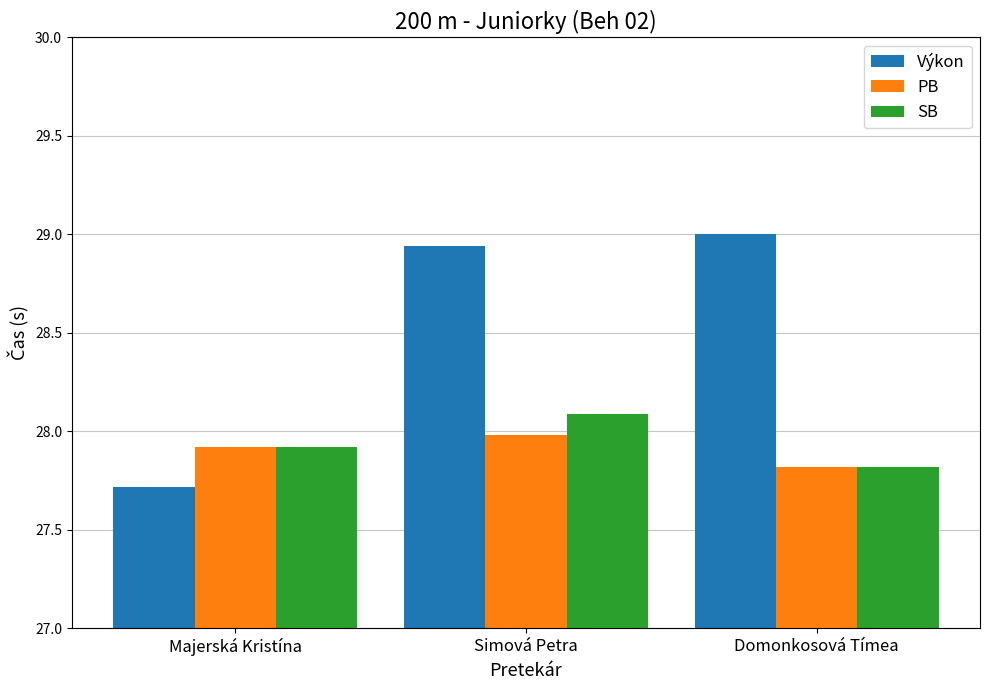

What is the spread (max minus min) of values at Domonkosová Tímea?

1.2